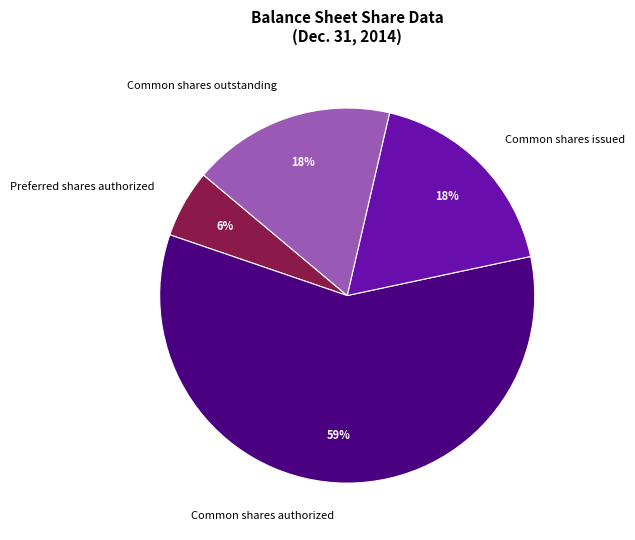

Does any single category account for the majority?

Yes